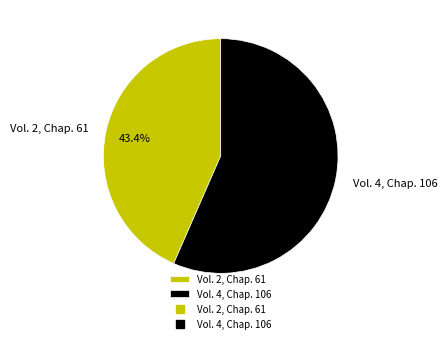

Is there a majority slice in this chart?

Yes